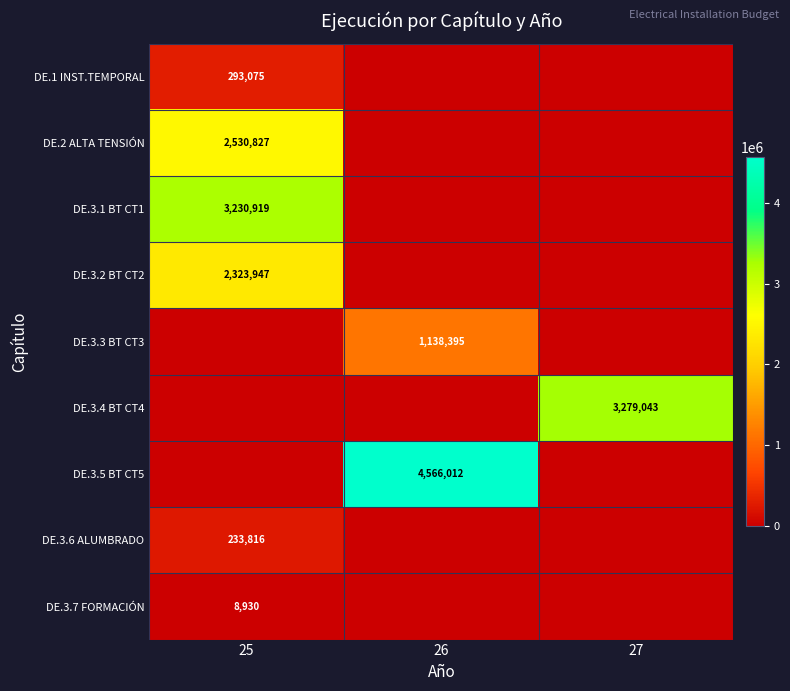

What is the greatest value displayed?

4566011.8